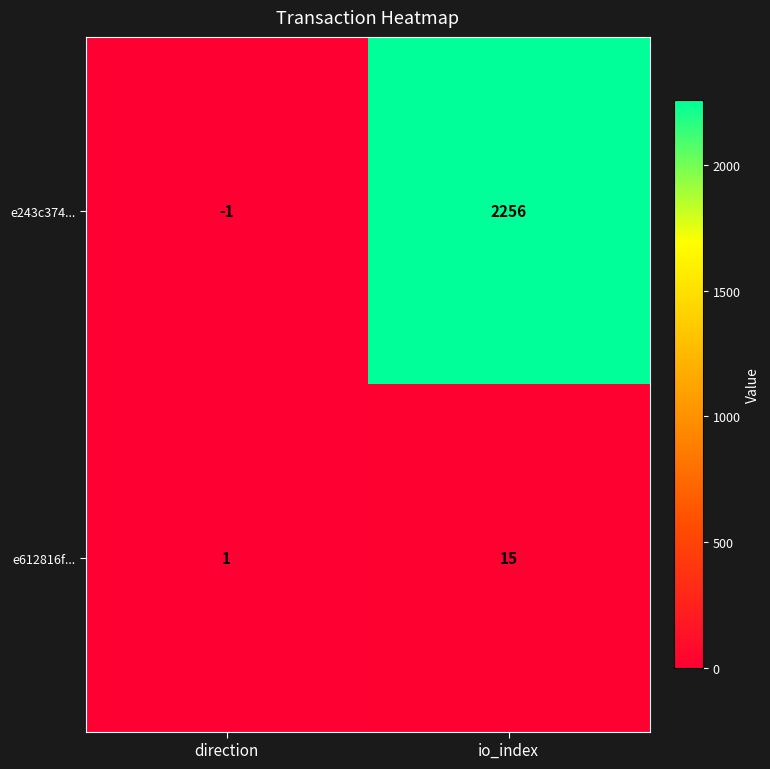

What is the spread (max minus min) of values at direction?

2